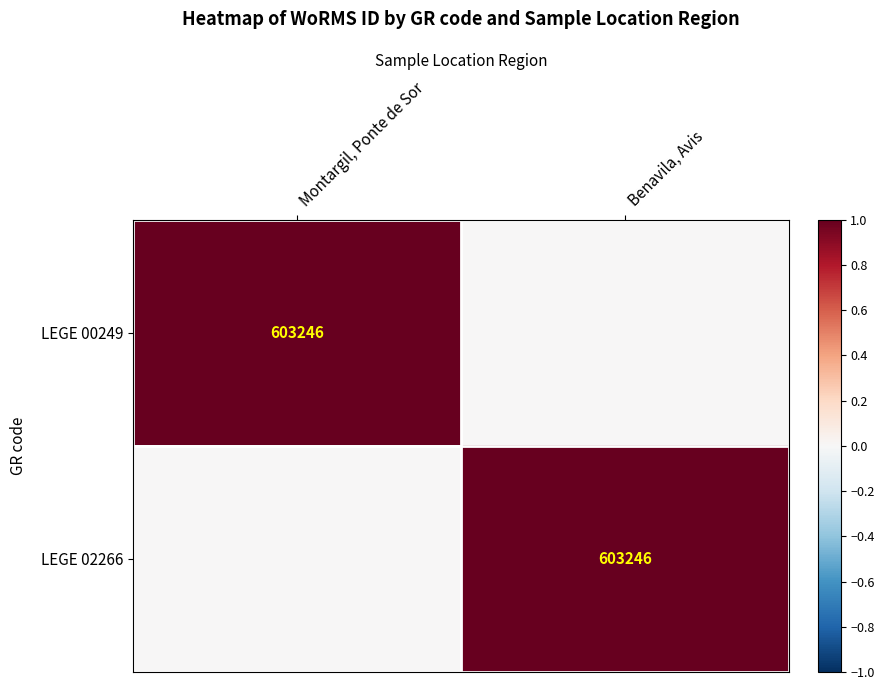

Is it true that LEGE 02266 equals 603246 at Benavila, Avis?

True